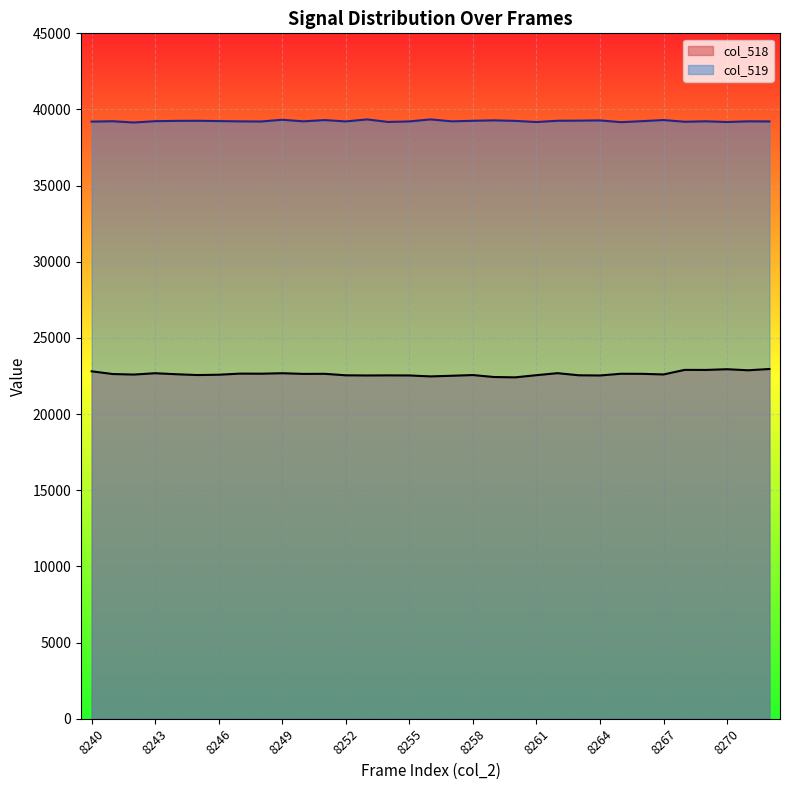

What is the difference between the highest and lowest values at 8248?

16558